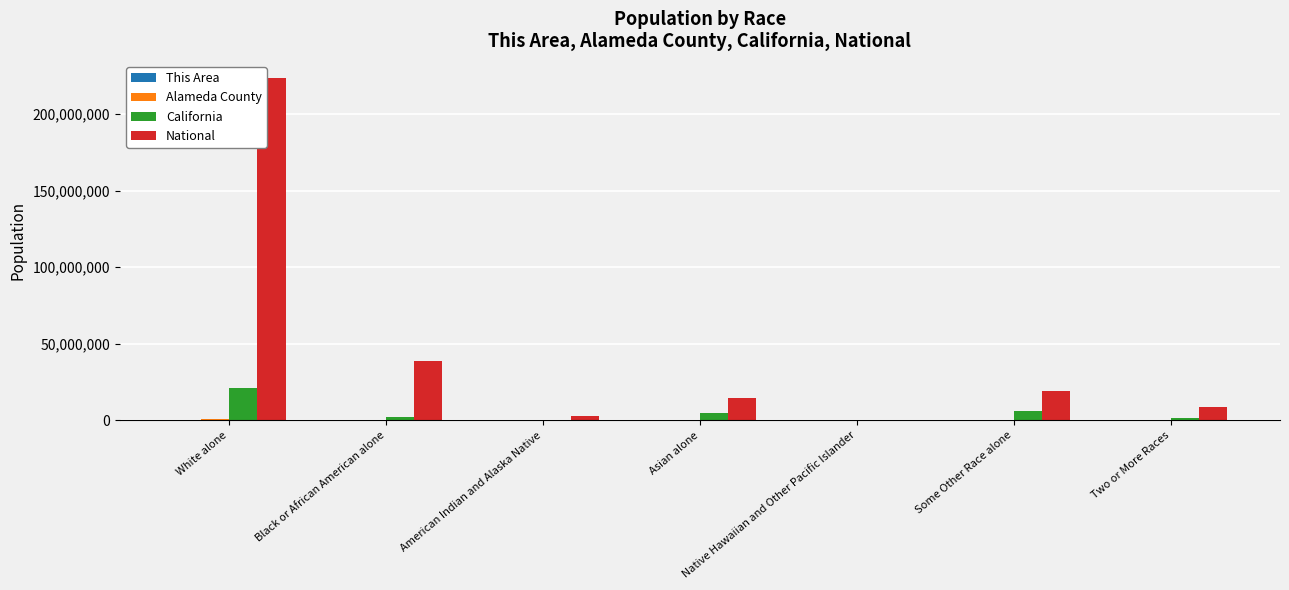

At which category is the sum across all series the highest?

White alone